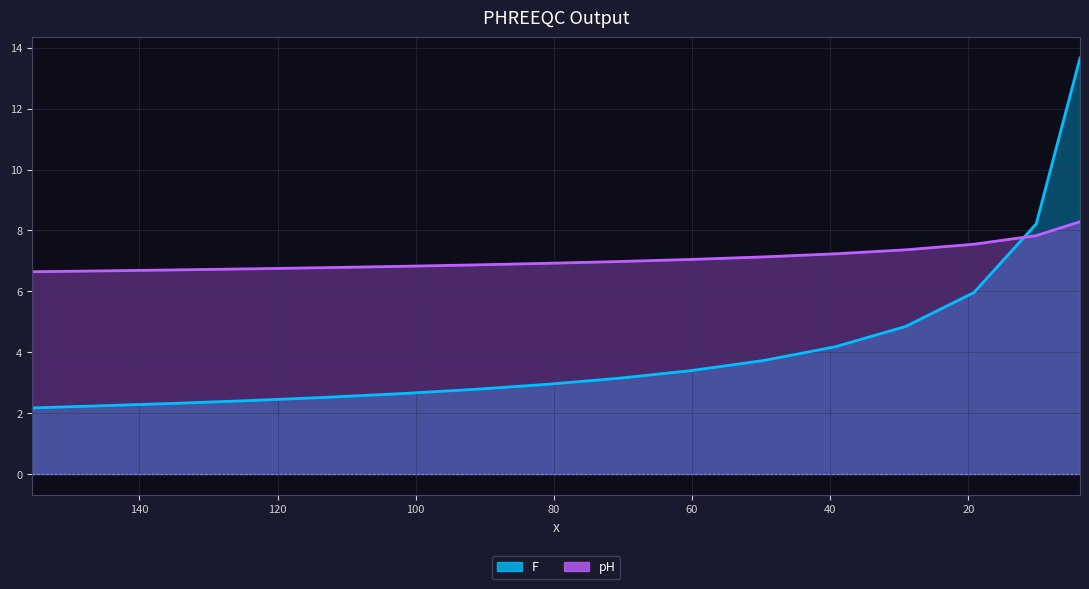

What is the total value across all series at 123.57?

9.2